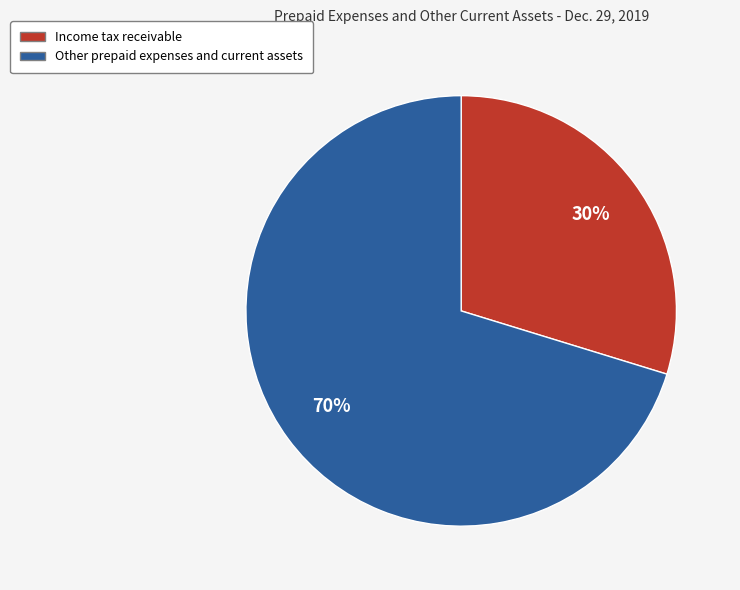

Rank the categories by value from lowest to highest.

Income tax receivable, Other prepaid expenses and current assets